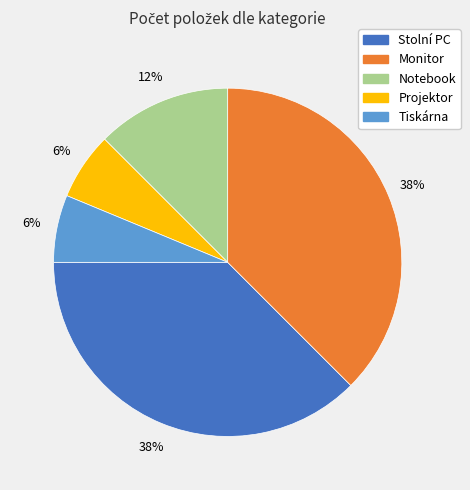

Approximately how many times larger is the value at Notebook compared to Tiskárna?

2.0